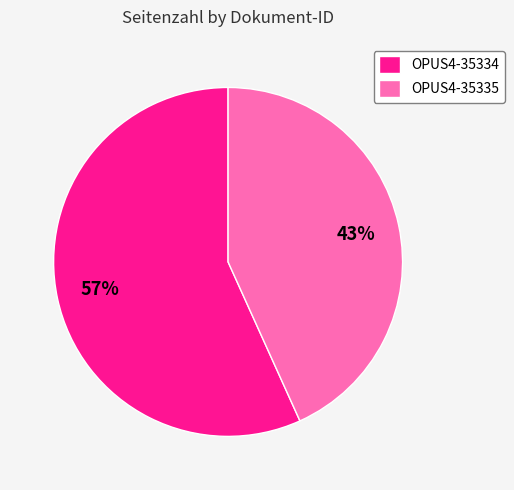

Rank the categories by value from highest to lowest.

OPUS4-35334, OPUS4-35335